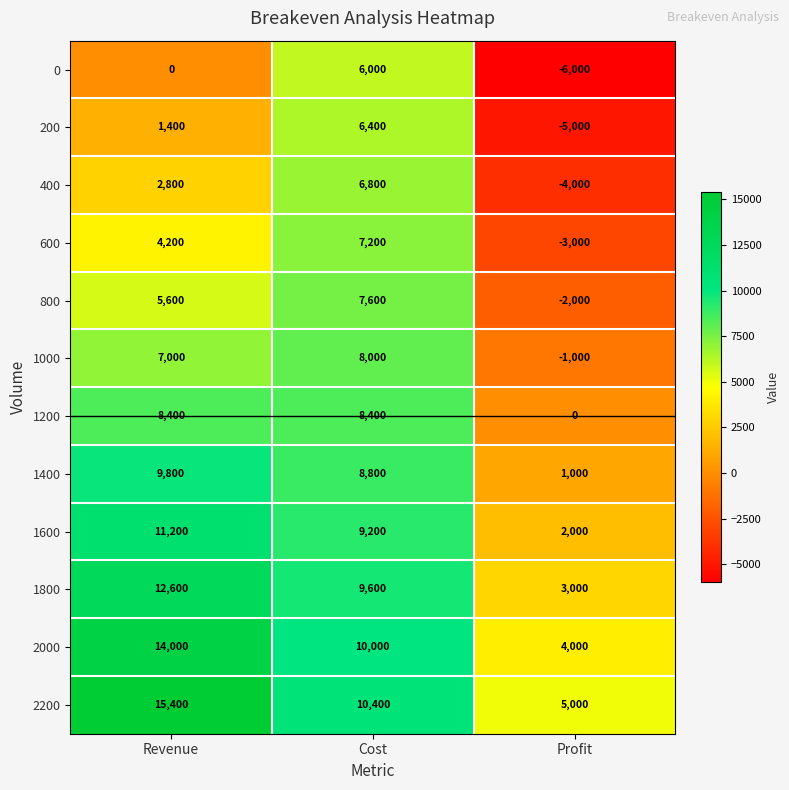

What is the difference between the highest and lowest values at Profit?

11000